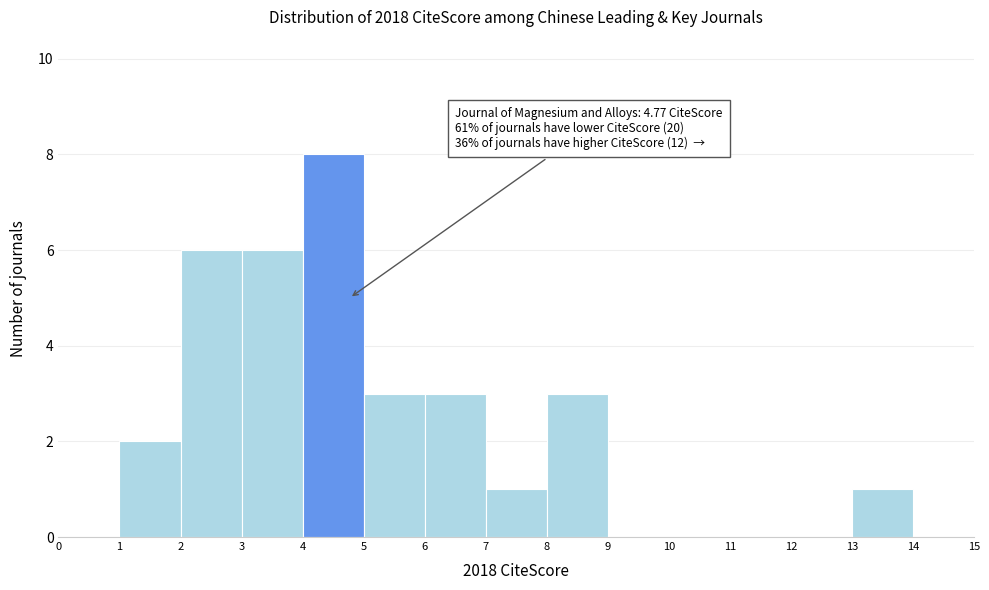

Which range on the x-axis has the tallest bar?

4 to 5